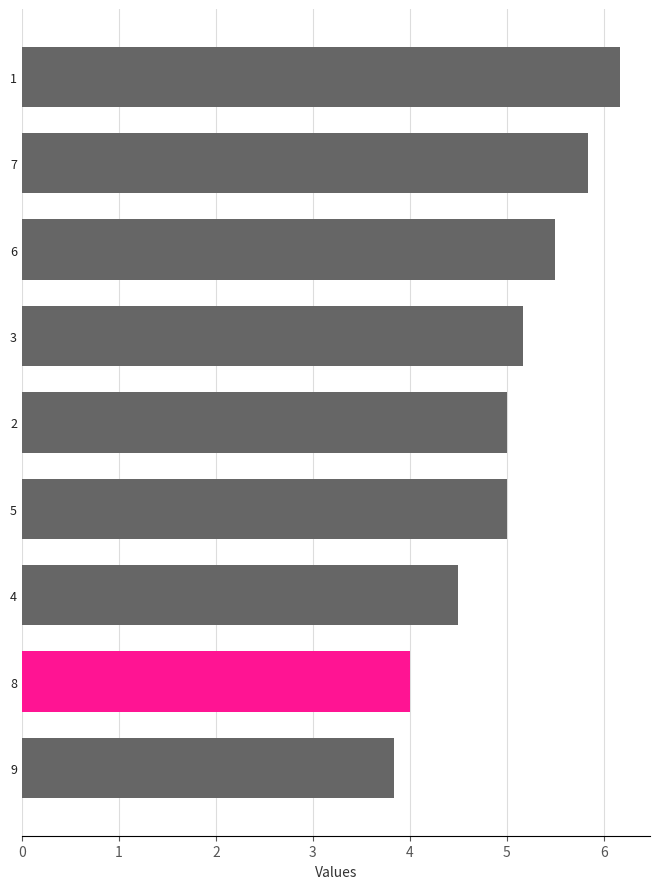

Reading bottom to top, list all the values displayed in this chart.

9=3.8	8=4.0	4=4.5	5=5.0	2=5.0	3=5.2	6=5.5	7=5.8	1=6.2